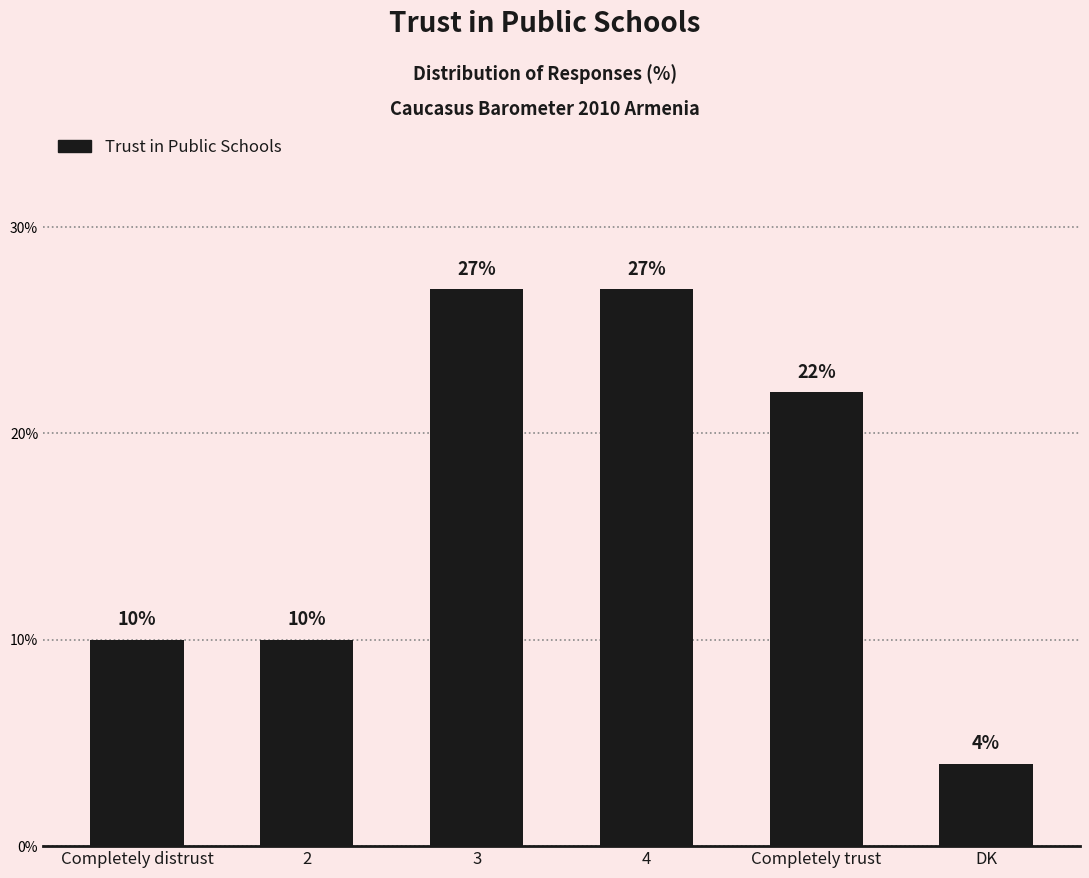

Approximately how many times larger is the value at 2 compared to Completely distrust?

1.0